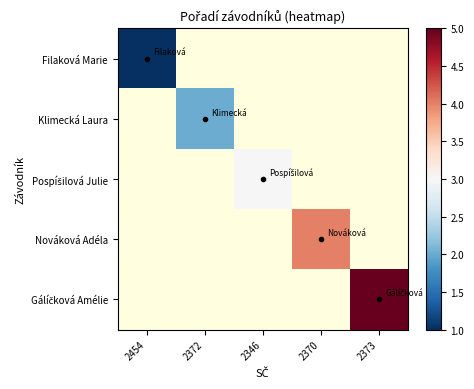

Between 2454 and 2373, which is larger?

2373